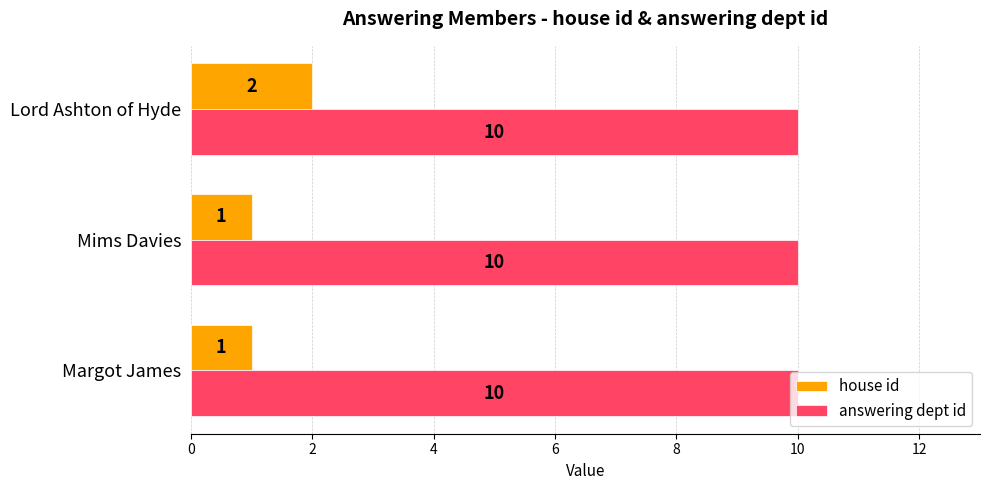

What is the sum of the answering dept id values at Mims Davies and Margot James?

20